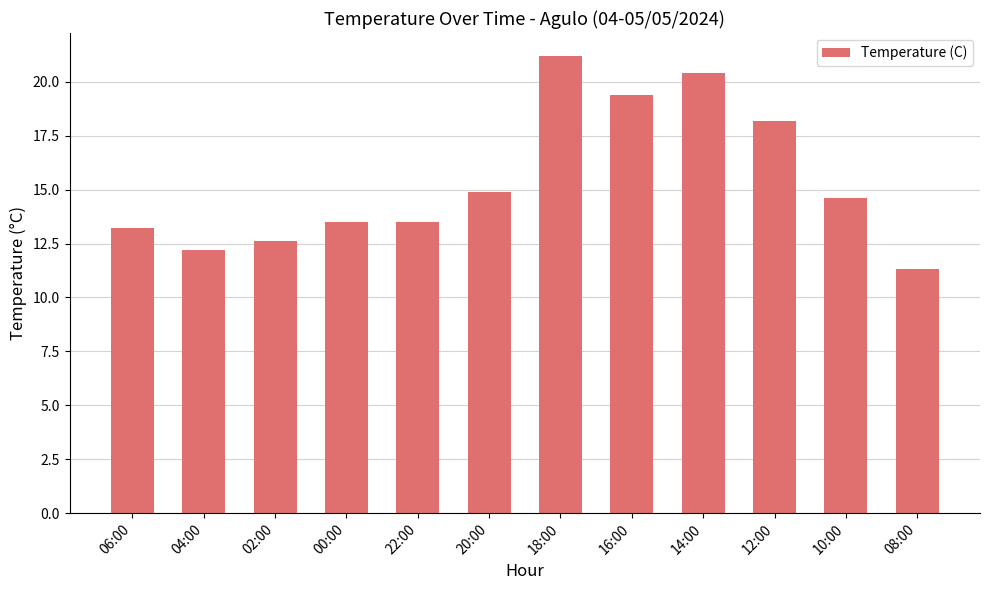

What is the approximate value at 14:00?

20.4